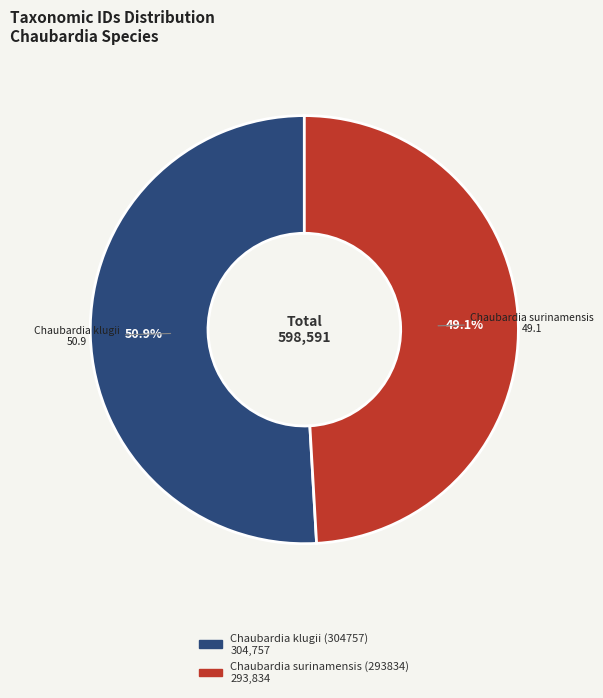

Combined, do Chaubardia surinamensis (293834) and Chaubardia klugii (304757) account for over 50%?

Yes